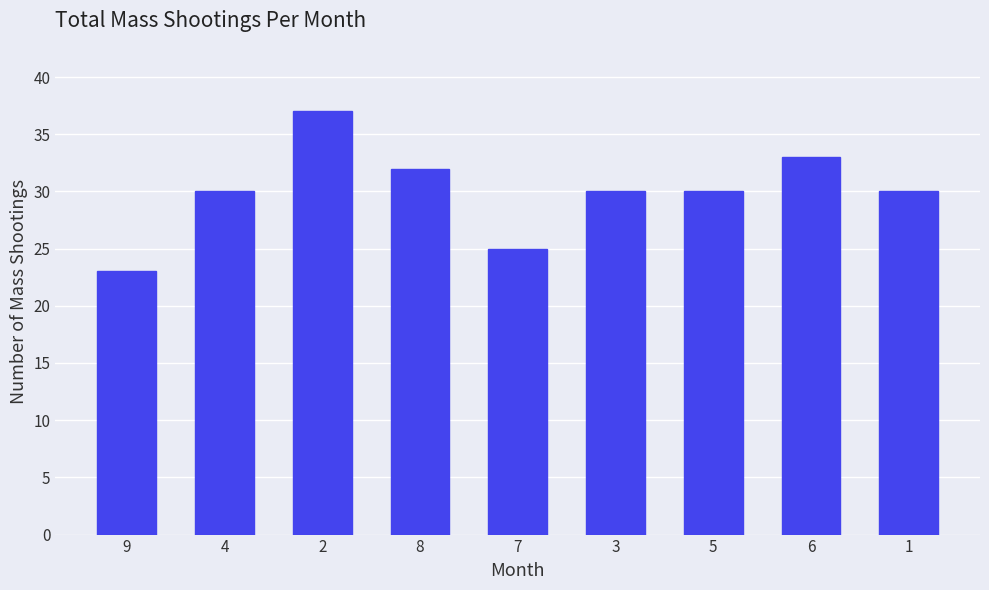

What is the change in value from 8 to 6?

+1